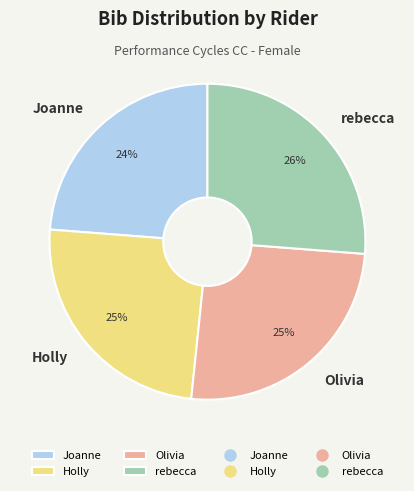

To the nearest percent, what is the combined percentage of Olivia and Holly?

50%